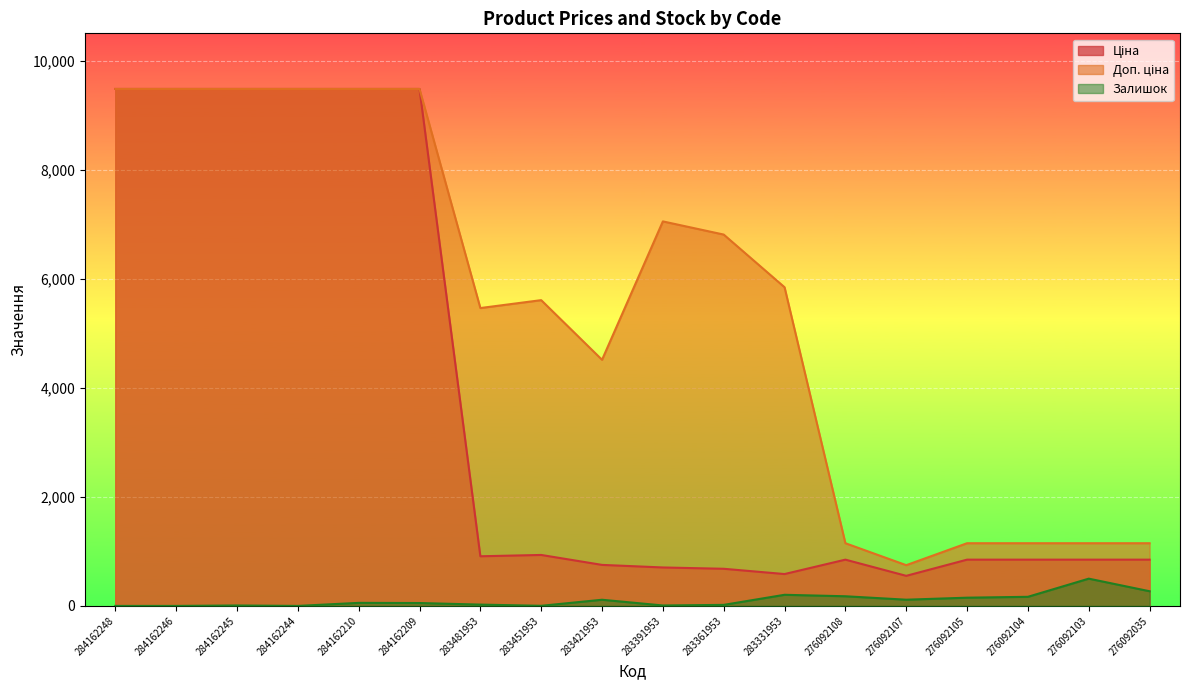

What are all the series names shown in the legend?

Ціна, Доп. ціна, Залишок